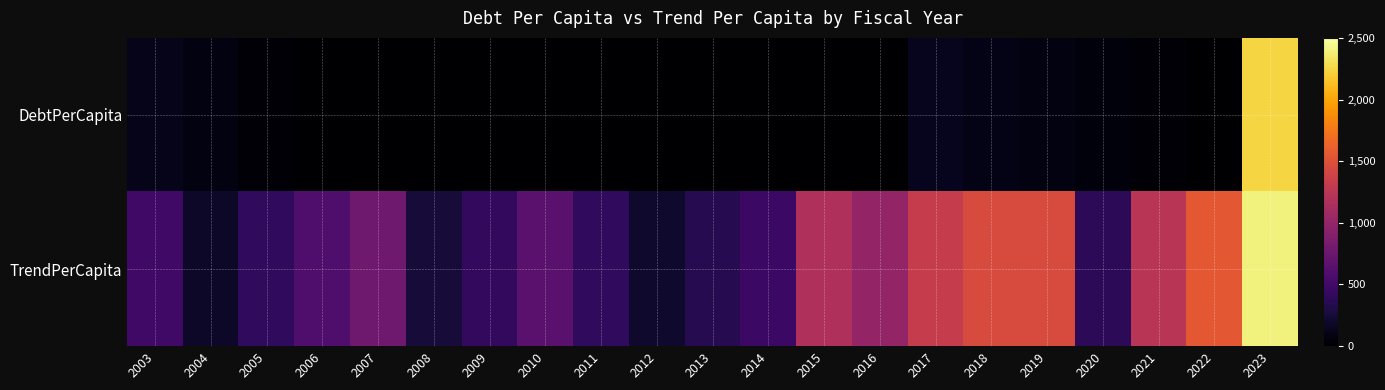

What is the difference between the highest and lowest values at 2019?

1384.3